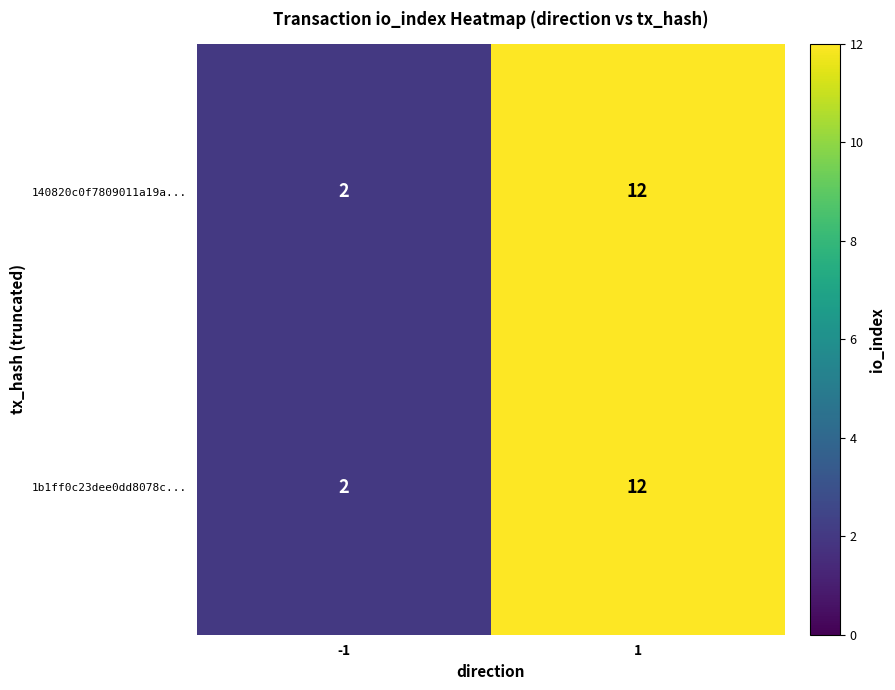

Is it true that 1b1ff0c23dee0dd8078c... equals 7 at 1?

False